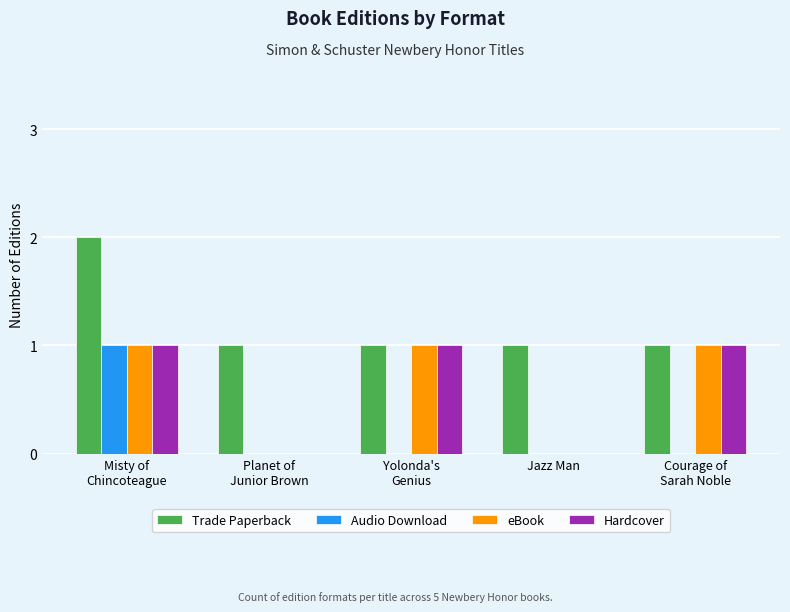

What is the maximum value for Hardcover?

1